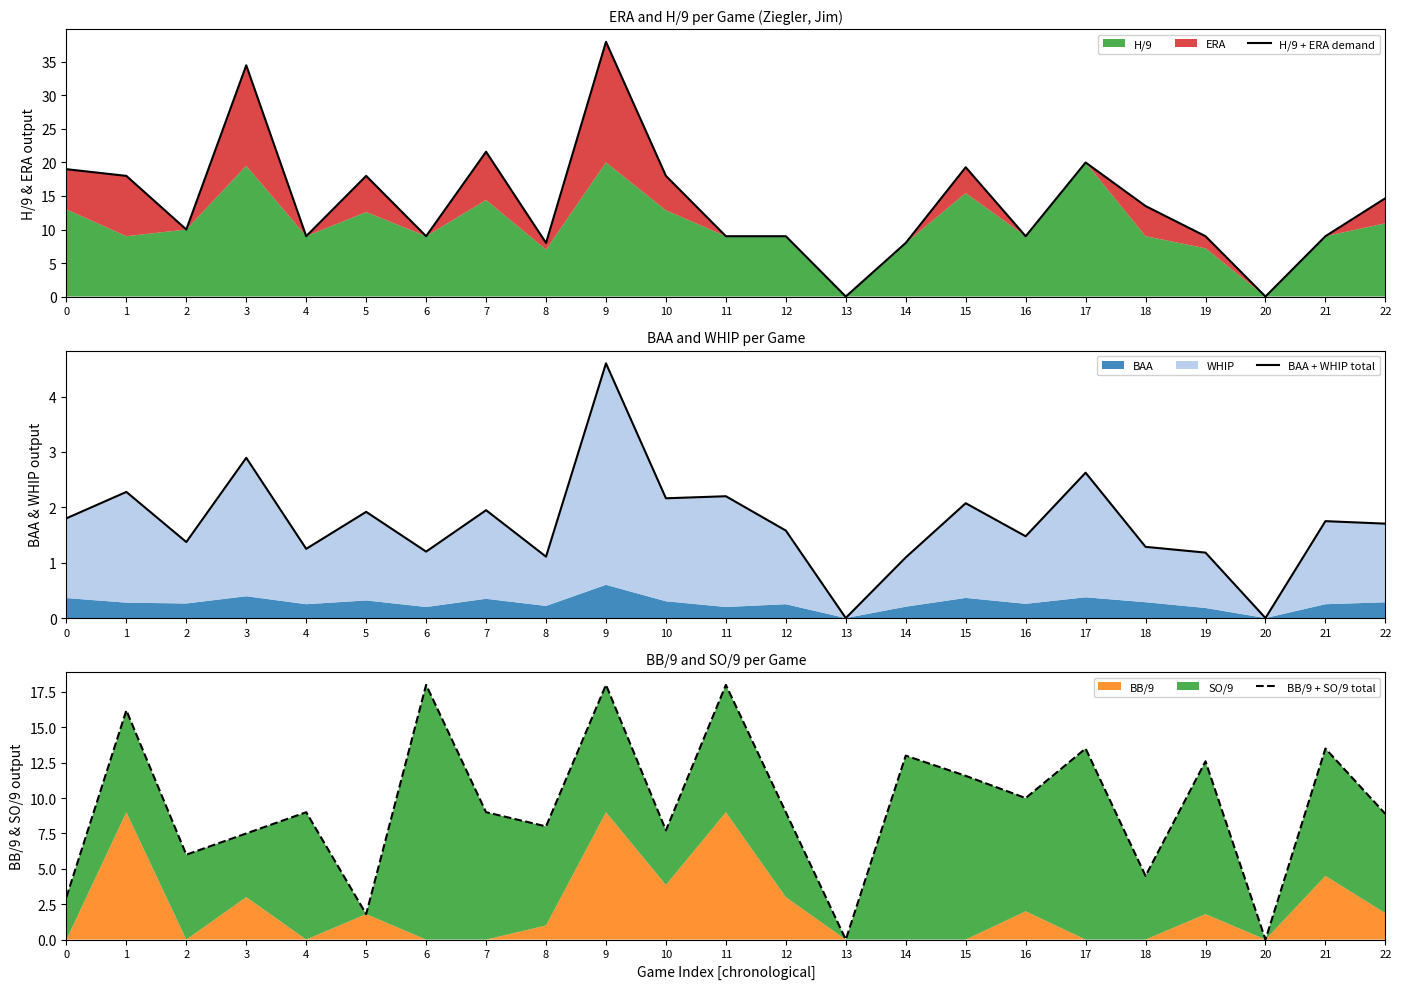

True or false: H/9 + ERA demand has more than 2 interior local peaks.

True